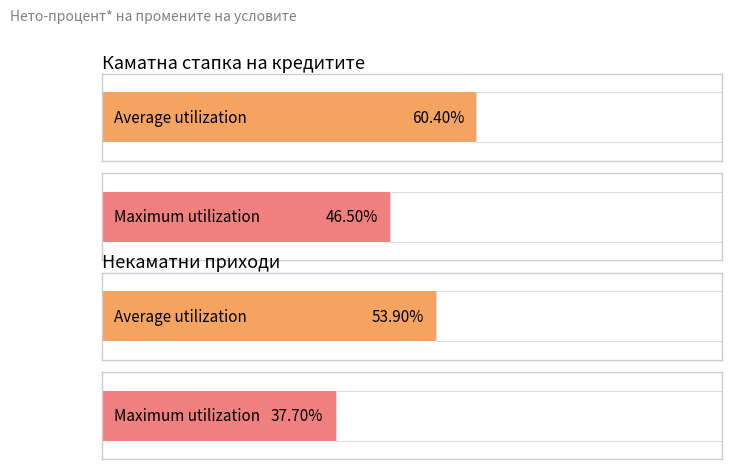

True or false: Некаматни приходи has a value of 20.2 at Кв.1 2011.

False